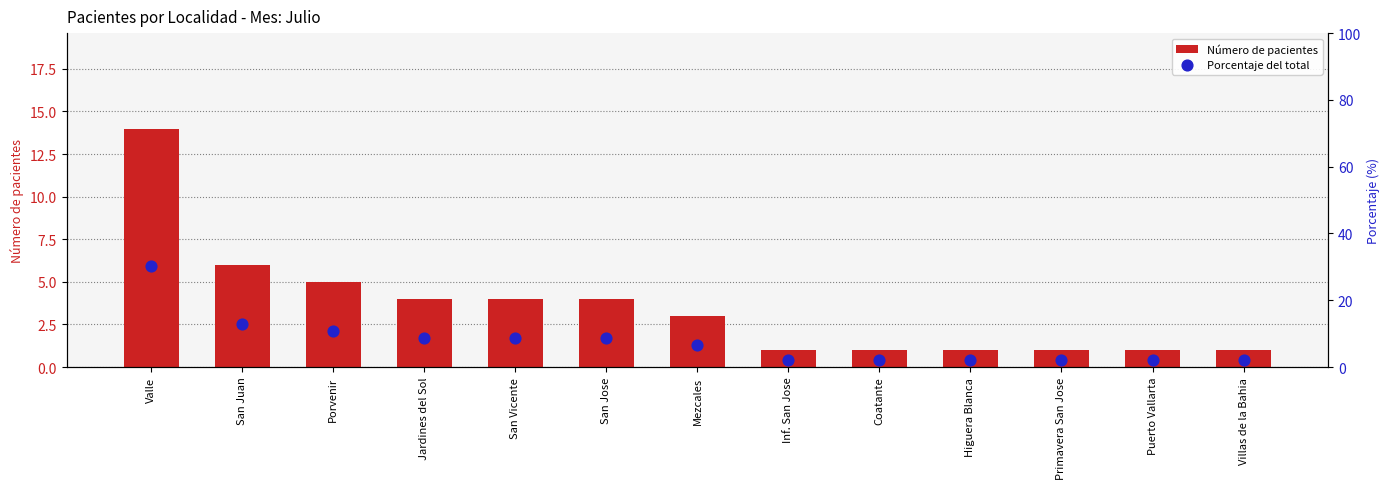

Which series contains the lowest Y value?

Número de pacientes